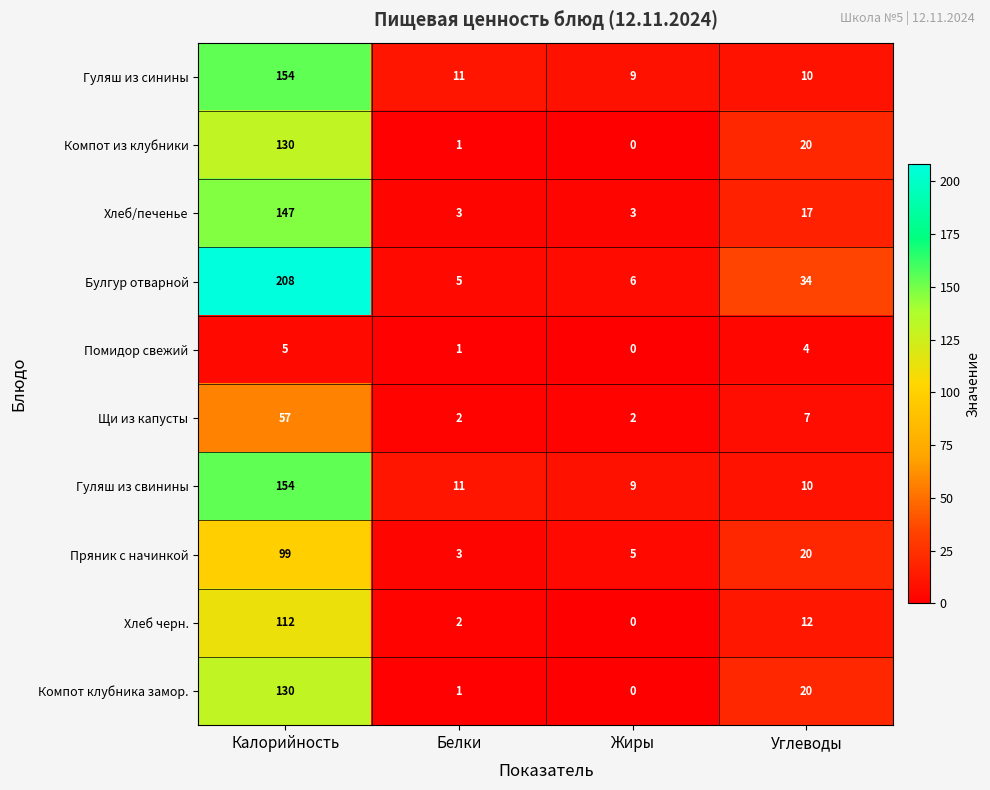

What is the difference between the second highest and second lowest values in the Компот клубника замор. series?

19